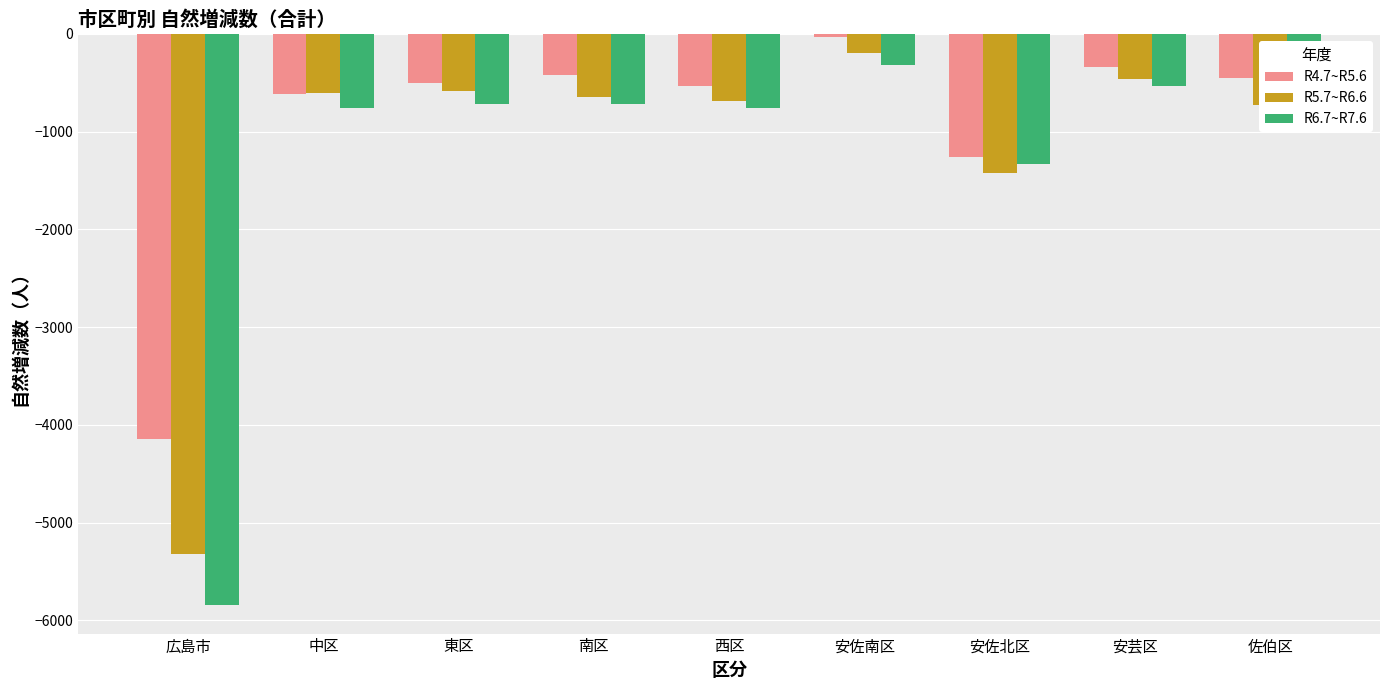

The R4.7~R5.6 series shows -499 at 東区. True or false?

True